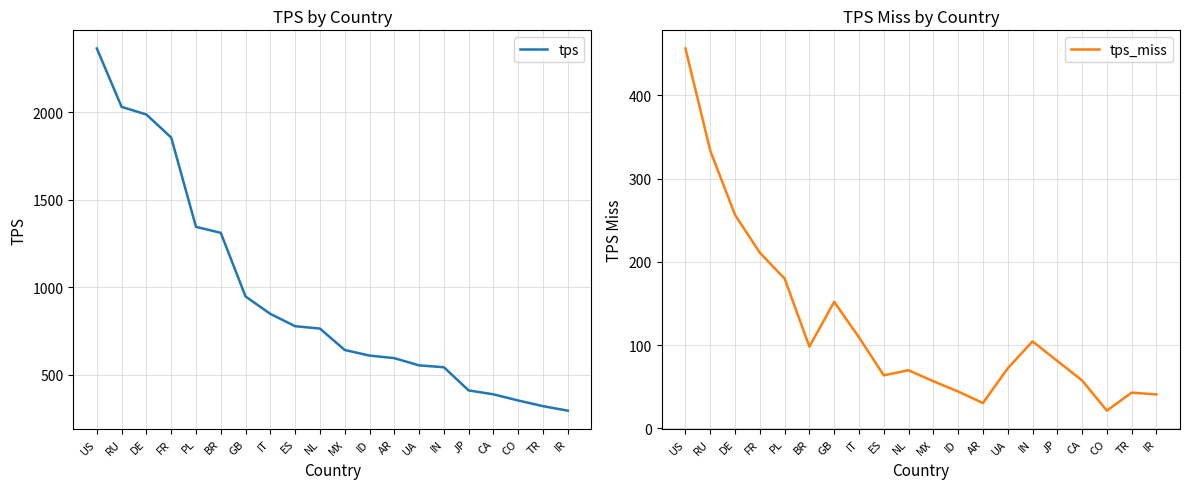

What is the difference between the second highest and minimum values in the tps_miss series?

312.3